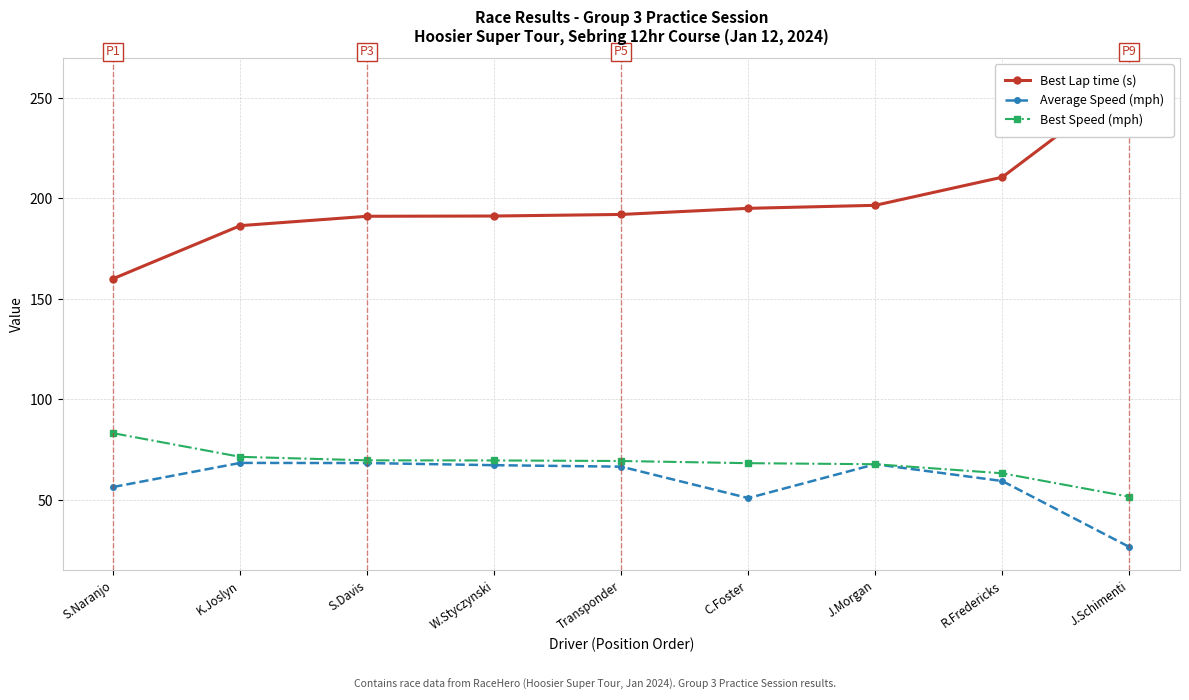

Is the value of Average Speed (mph) at C.Foster greater than the value of Best Speed (mph) at S.Naranjo?

No